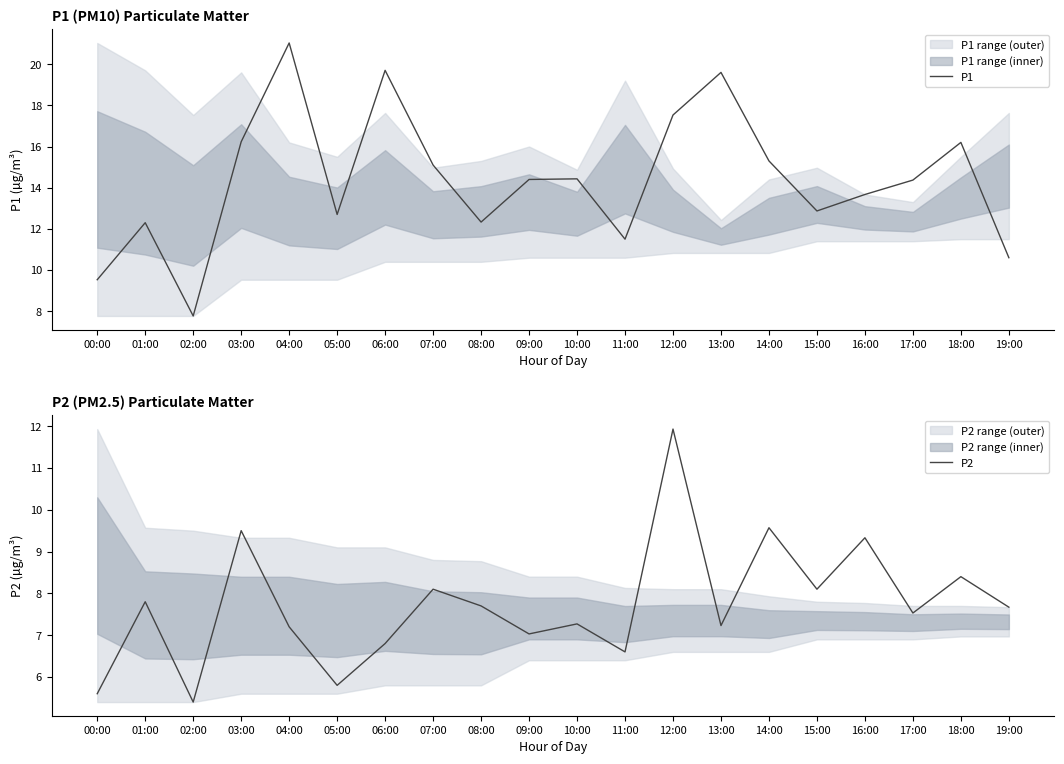

What is the maximum value for P1?

21.0